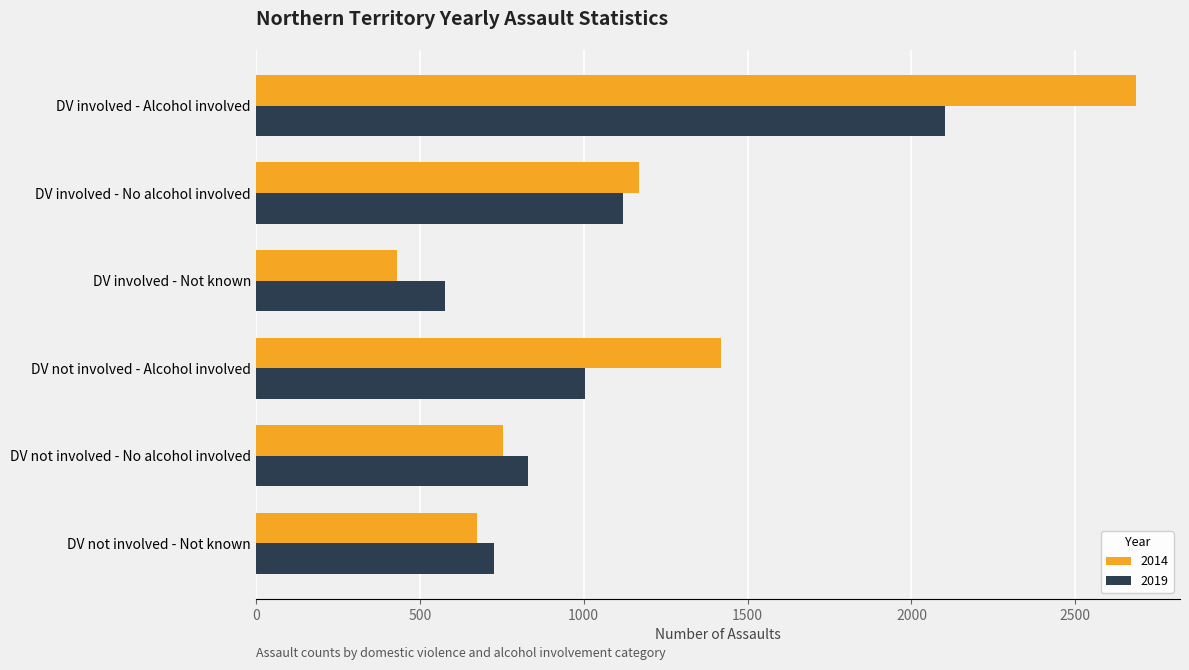

Which label corresponds to the largest value in the chart?

DV involved - Alcohol involved